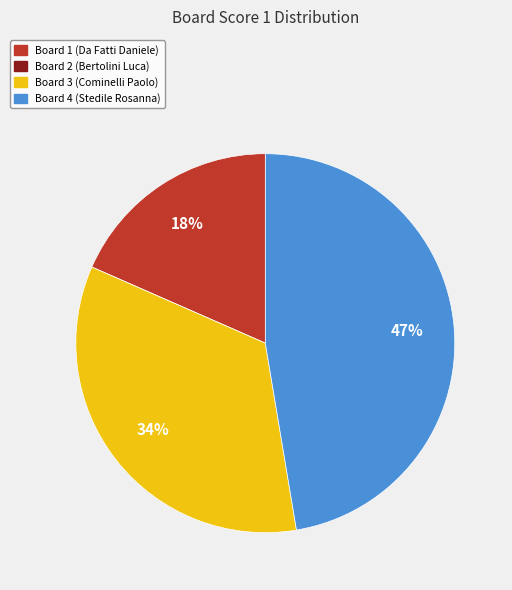

What is the ratio of the value at Board 3 (Cominelli Paolo) to the value at Board 4 (Stedile Rosanna)?

0.7